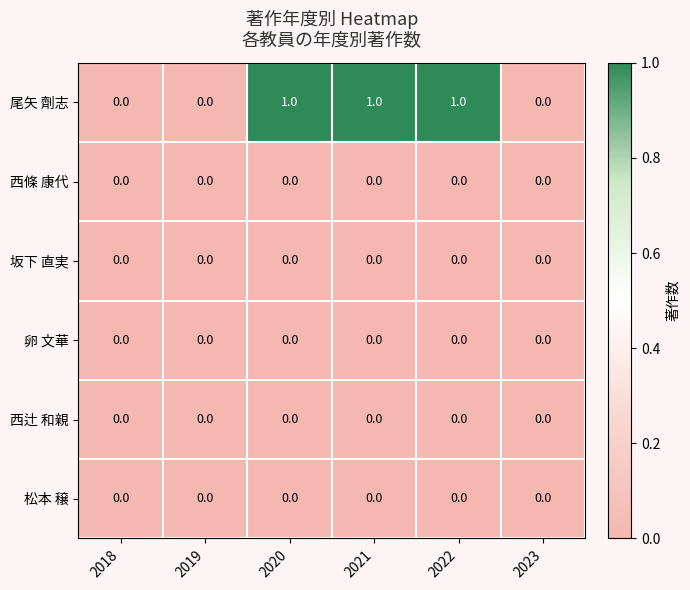

How many distinct data groups are displayed?

6